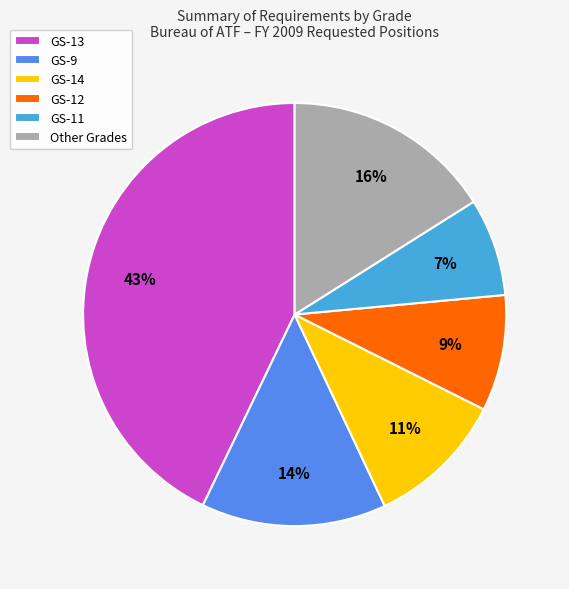

Do GS-14 and GS-12 together represent more than half of the pie?

No